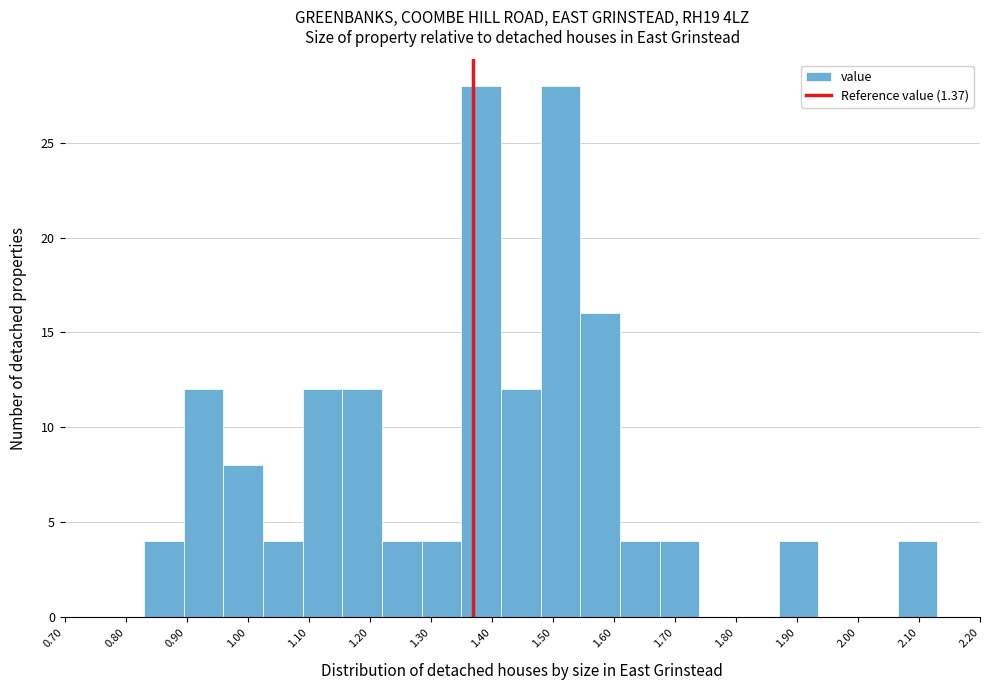

Reading left to right, transcribe this chart: for each bar, give the range it covers on the x-axis and its height. Neither the bar edges nor the heights are printed on the chart, so give them approximately, as read against the axes.

0.830 to 0.895: 4
0.895 to 0.960: 12
0.960 to 1.025: 8
1.025 to 1.090: 4
1.090 to 1.155: 12
1.155 to 1.220: 12
1.220 to 1.285: 4
1.285 to 1.350: 4
1.350 to 1.415: 28
1.415 to 1.480: 12
1.480 to 1.545: 28
1.545 to 1.610: 16
1.610 to 1.675: 4
1.675 to 1.740: 4
1.740 to 1.805: 0
1.805 to 1.870: 0
1.870 to 1.935: 4
1.935 to 2.000: 0
2.000 to 2.065: 0
2.065 to 2.130: 4